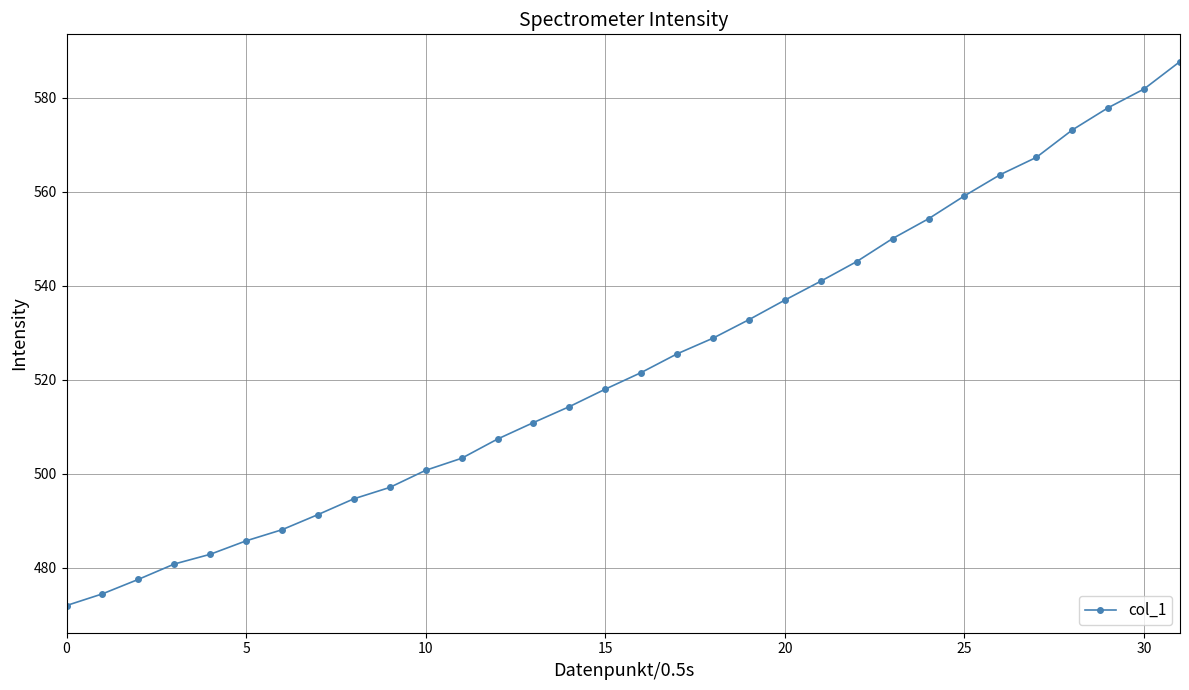

What is the difference between the second highest and minimum values?

109.9